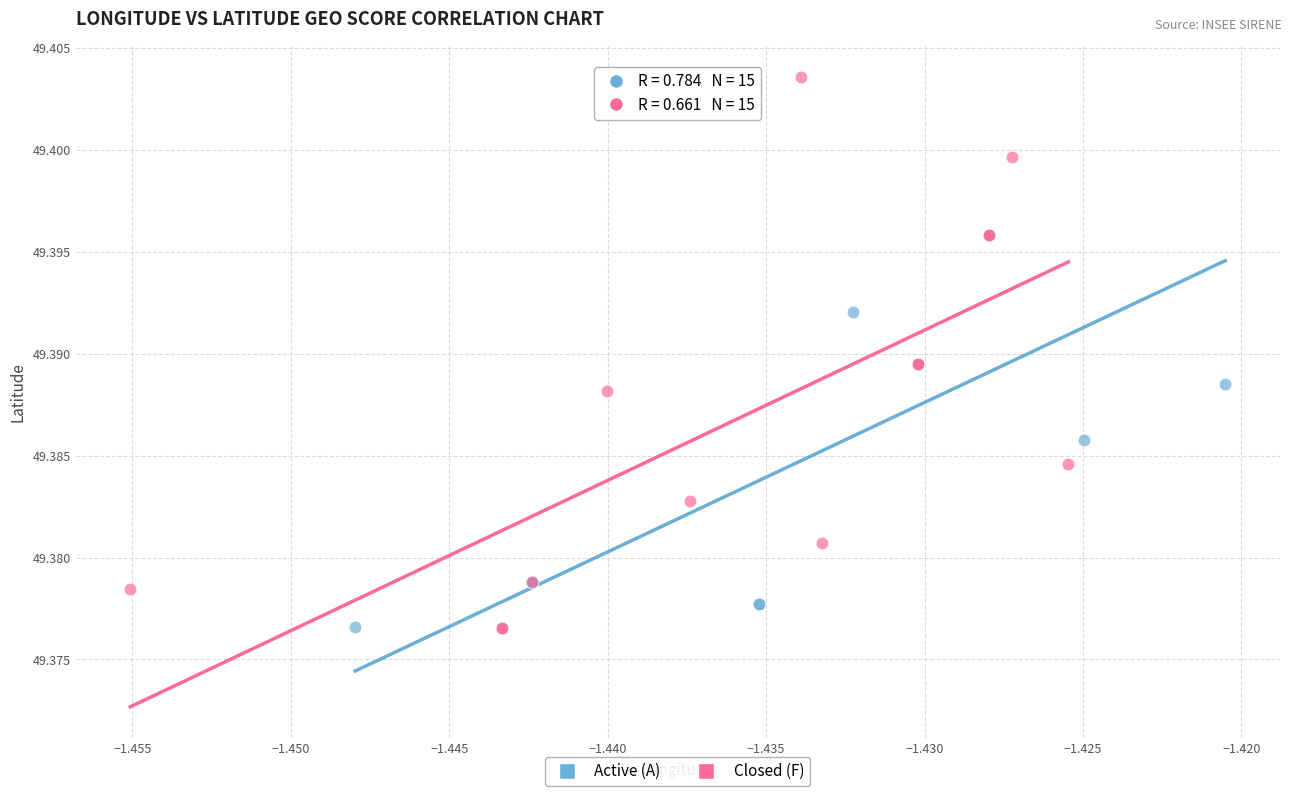

Which series has the widest spread of Y values?

Closed (F)